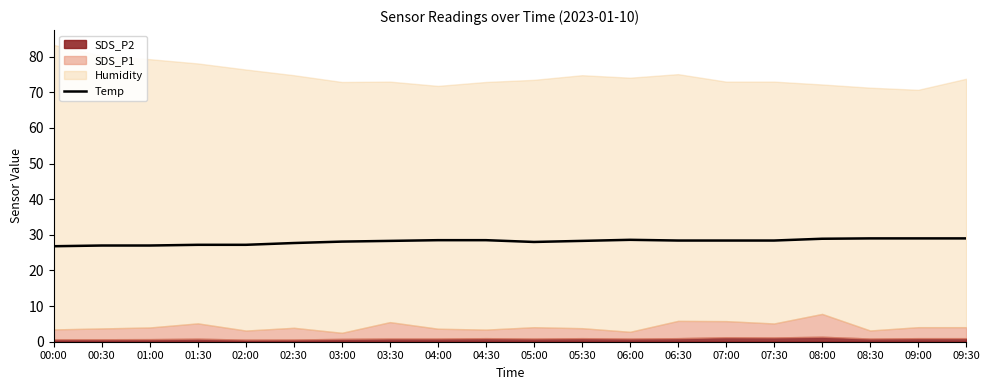

Which category has the lowest value across all series?

00:00